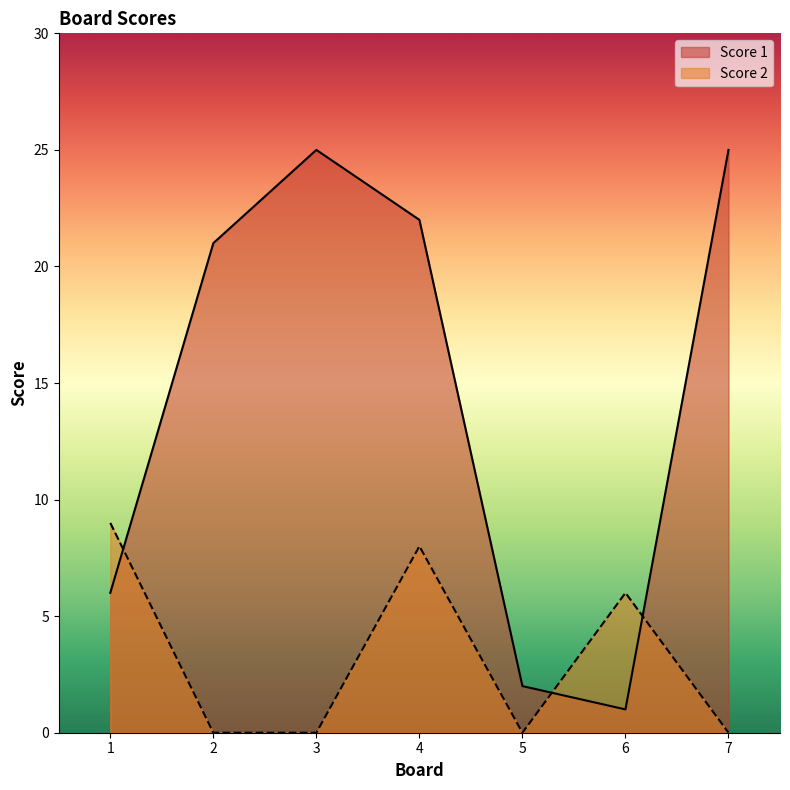

What is the spread (max minus min) of values at 5?

2